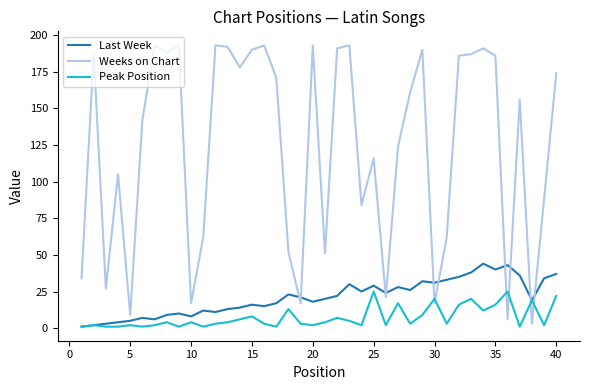

How many lines are shown in the chart?

3